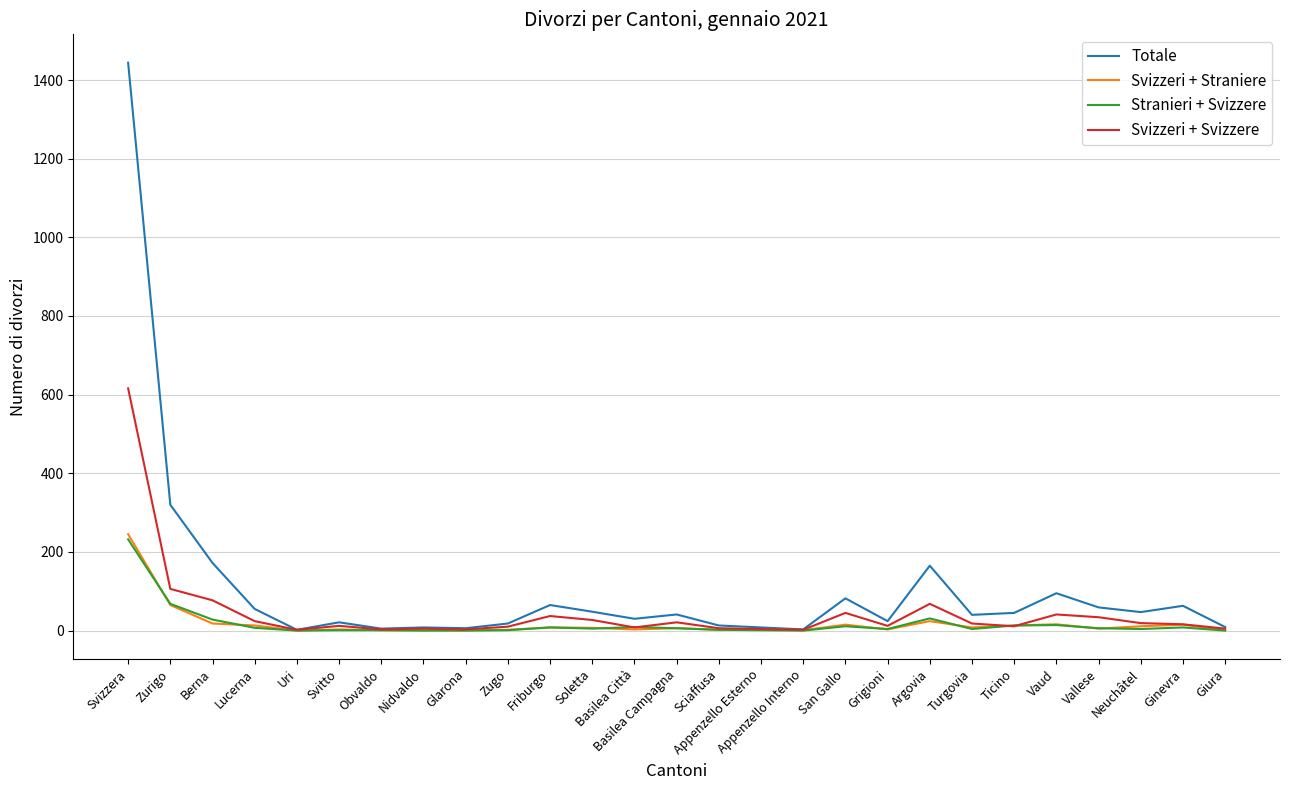

At which category is the sum across all series the highest?

Svizzera